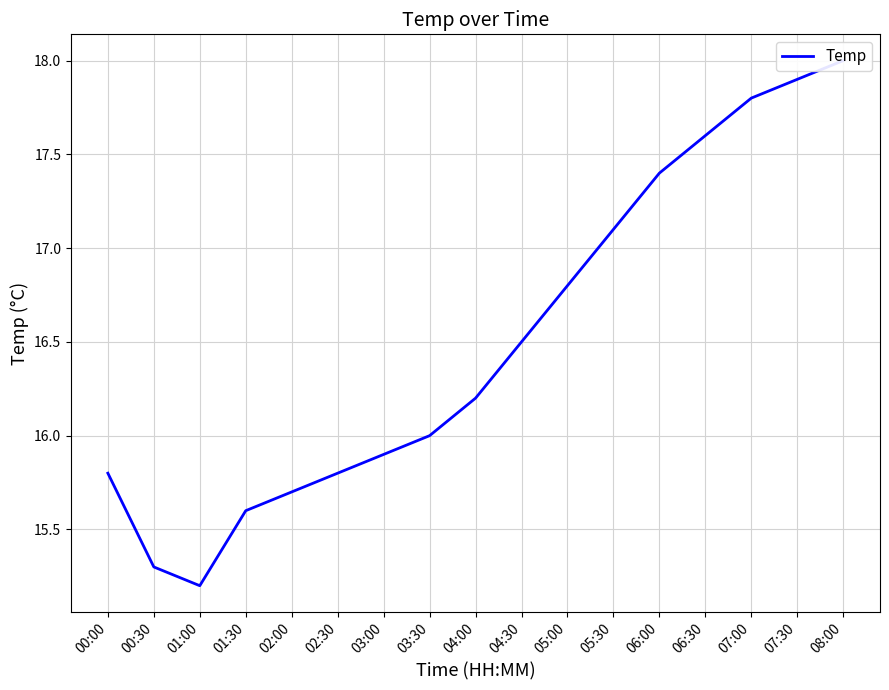

What is the minimum value shown in the chart?

15.2